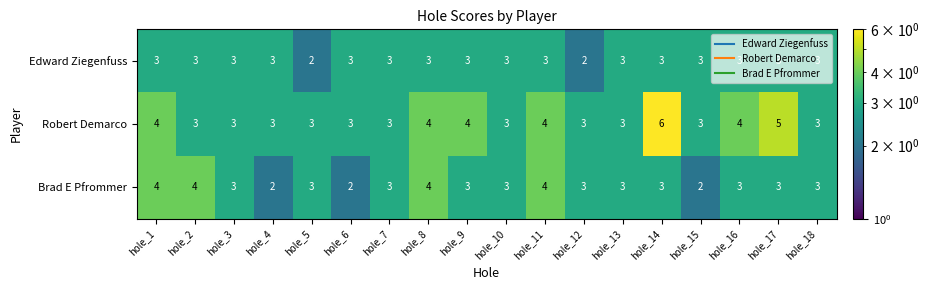

Count the number of categories in the chart.

18